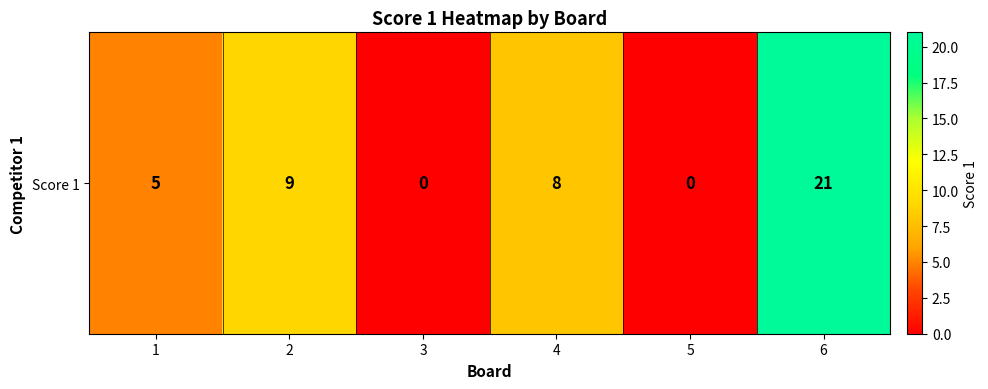

True or false: the data shows 31 at 6.

False